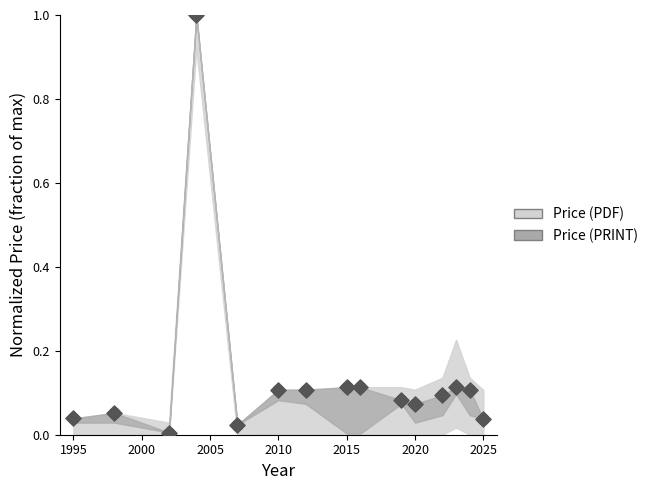

At which category is the sum across all series the highest?

2004